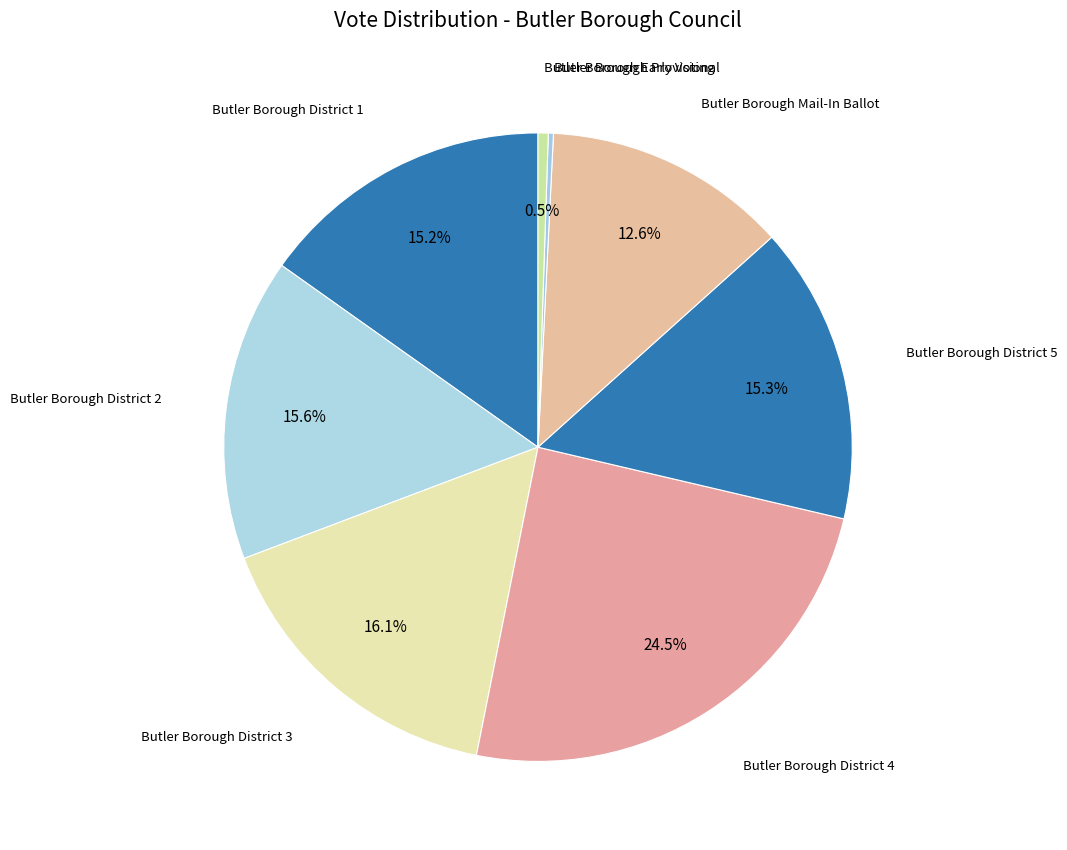

How many segments does this pie chart have?

8